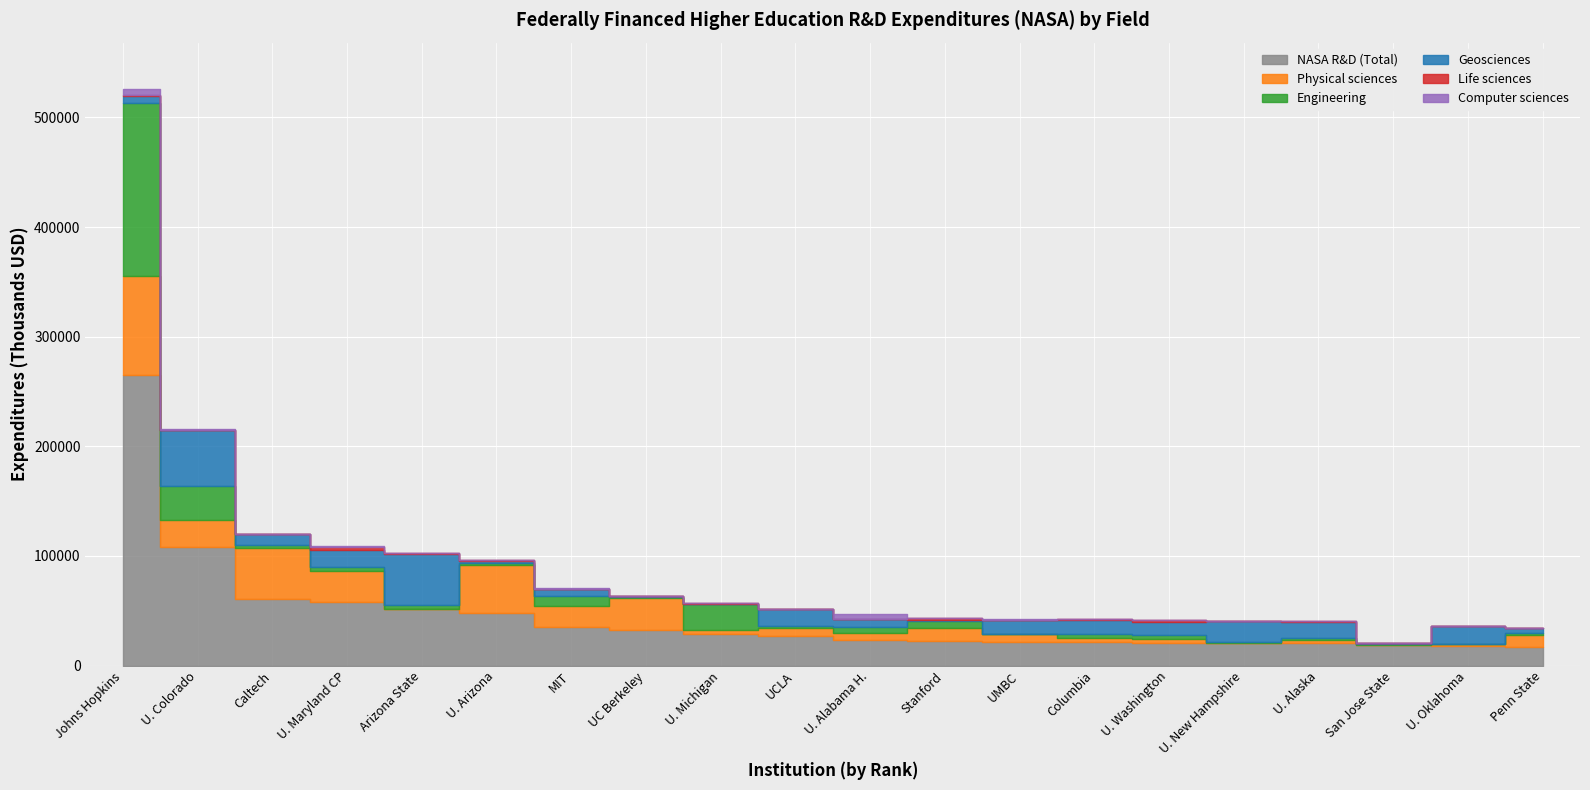

What is the difference between the second highest and second lowest values in the NASA R&D (Total) series?

89691